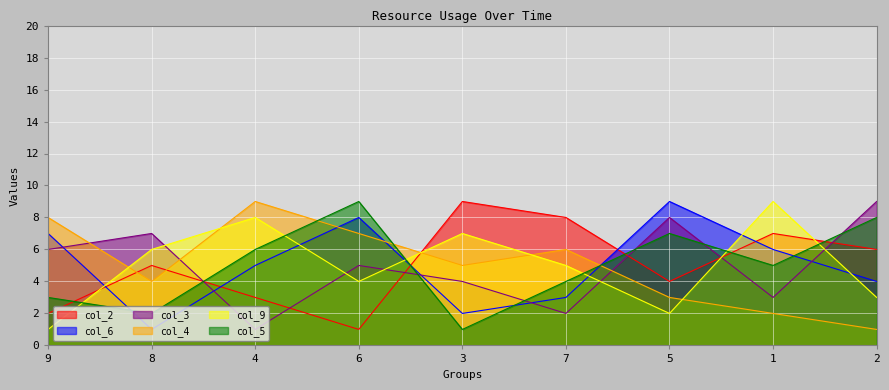

What is the value of the col_4 point at the 8th from the left?

2